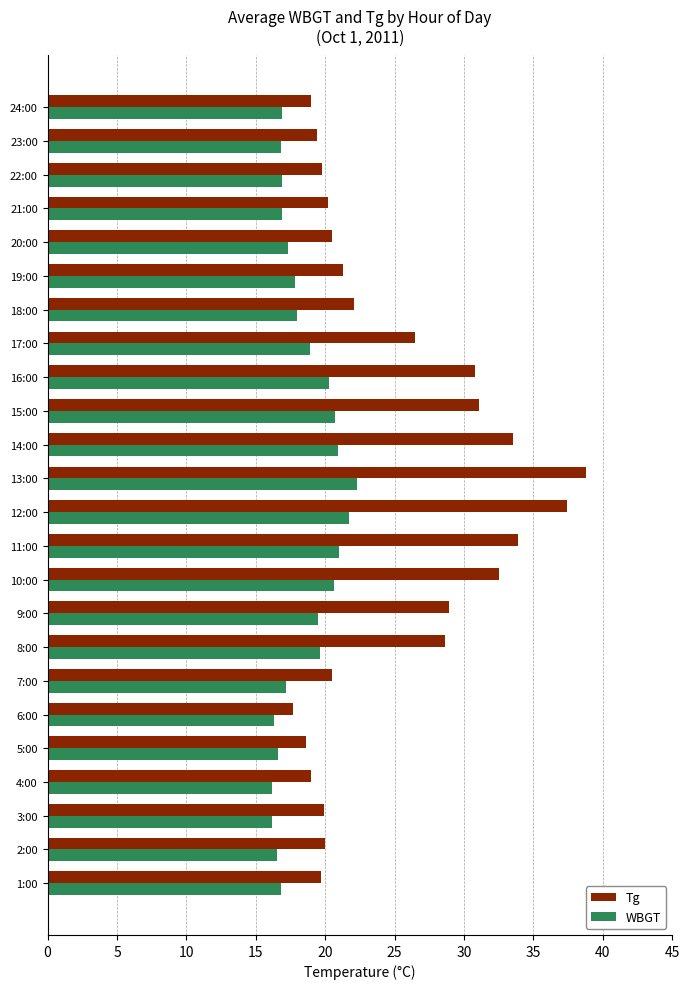

The WBGT series shows 19.6 at 8:00. True or false?

True